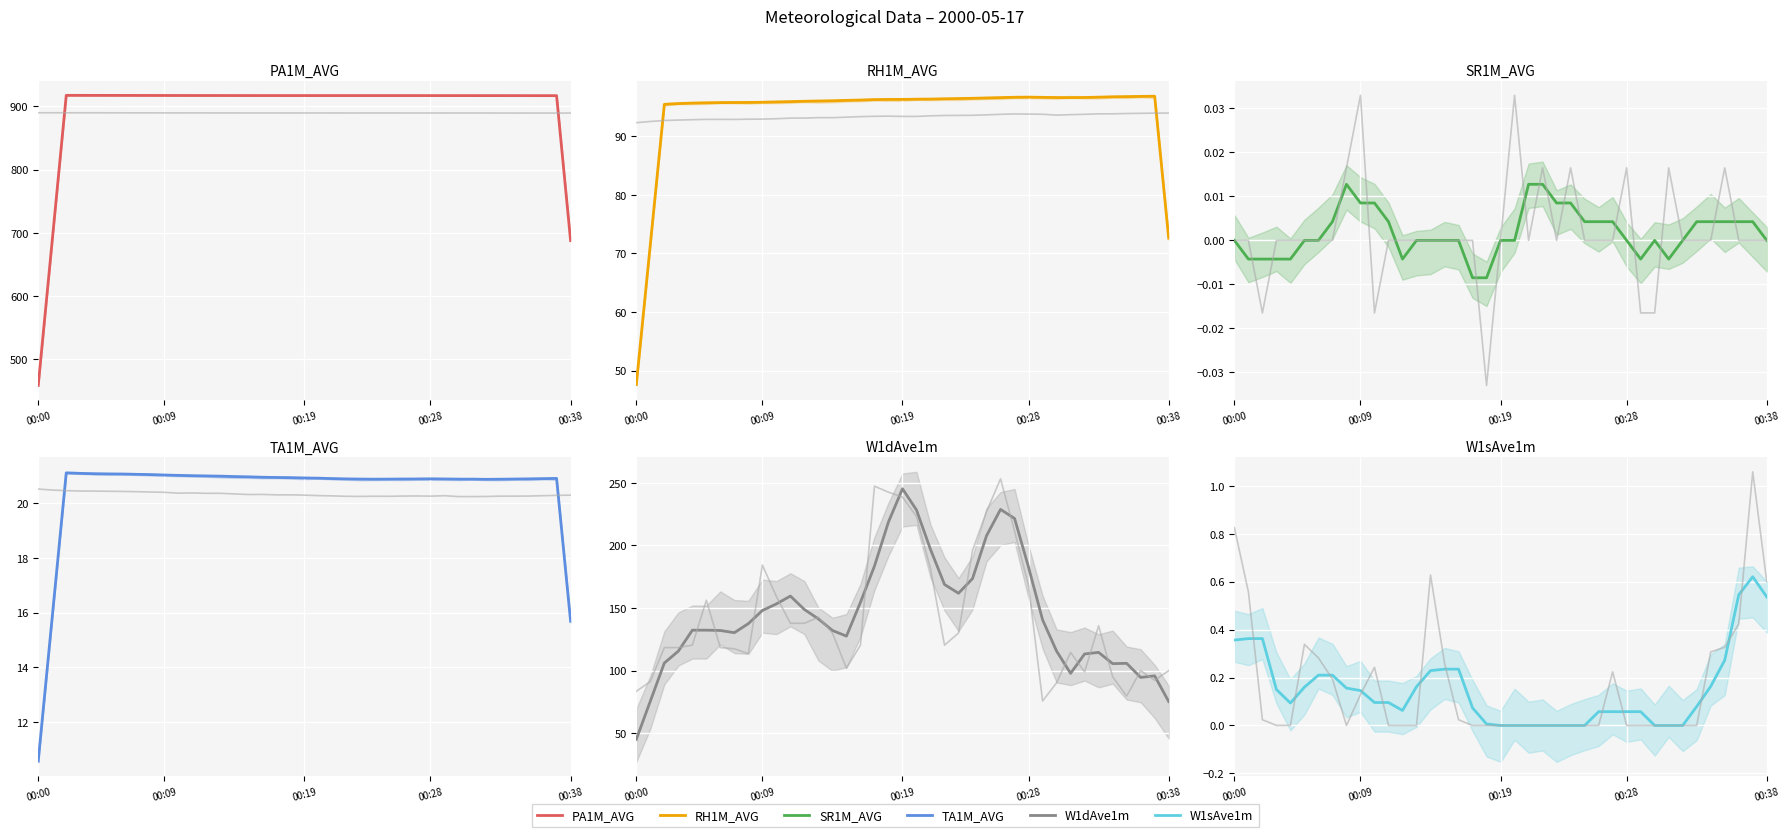

At which label does RH1M_AVG reach its minimum?

00:00